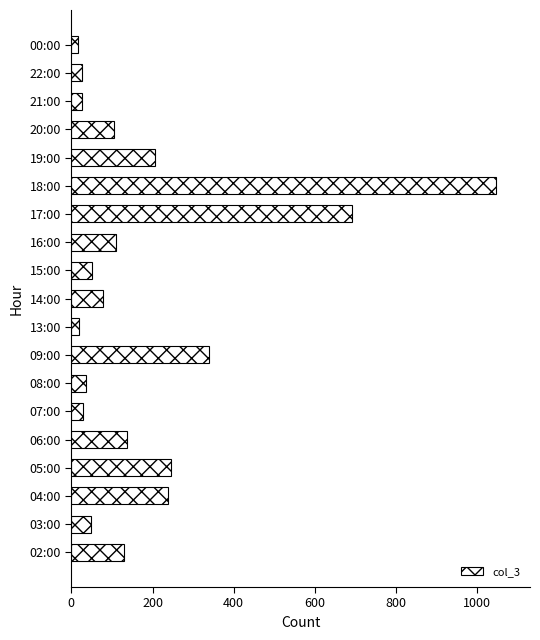

How many bars are there in total?

19